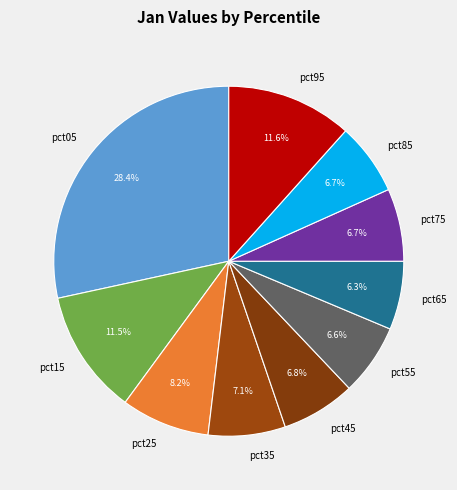

What percentage is the pct25 slice, to the nearest percent?

8%